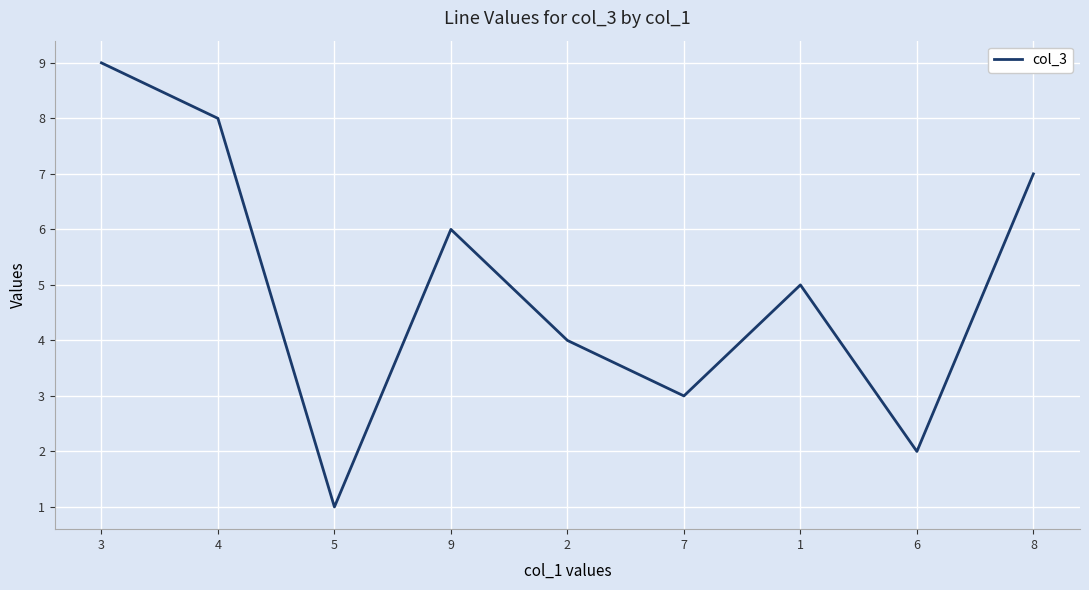

What position from the right is 3?

9